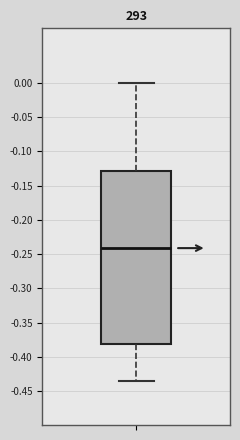

Transcribe this box plot: give where the median line is, the range the box spans, and where the two whiskers end, as read against the y-axis. The values are not printed on the chart, so give them approximately, as read against the axis.

median -0.240, box -0.380 to -0.130, whiskers -0.435 to 0.000